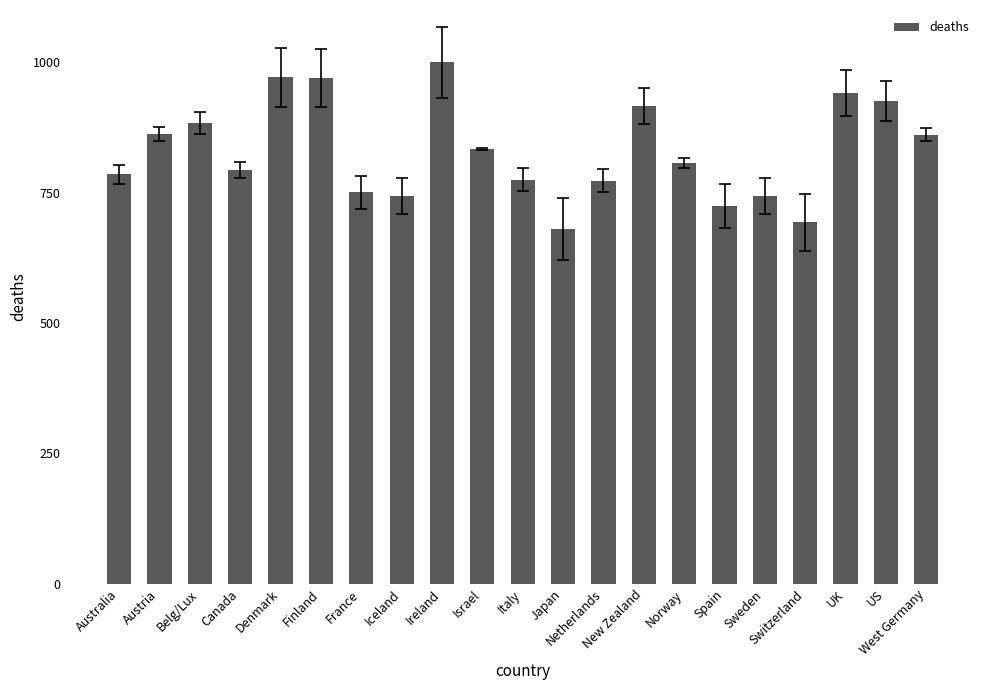

What is the difference between the maximum and second lowest values?

307